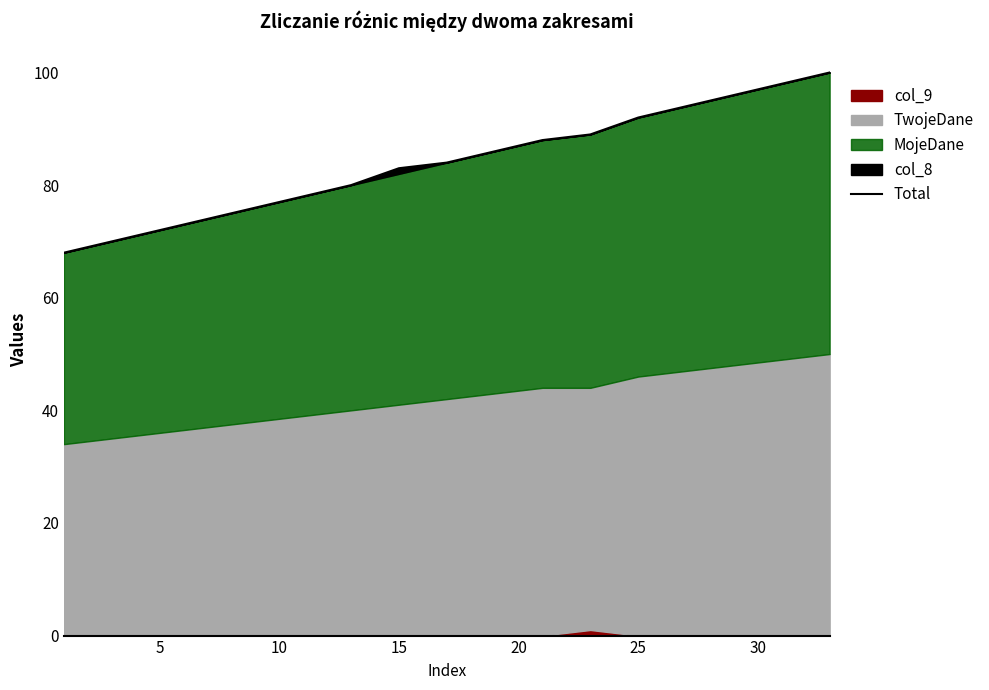

How many lines are shown in the chart?

1